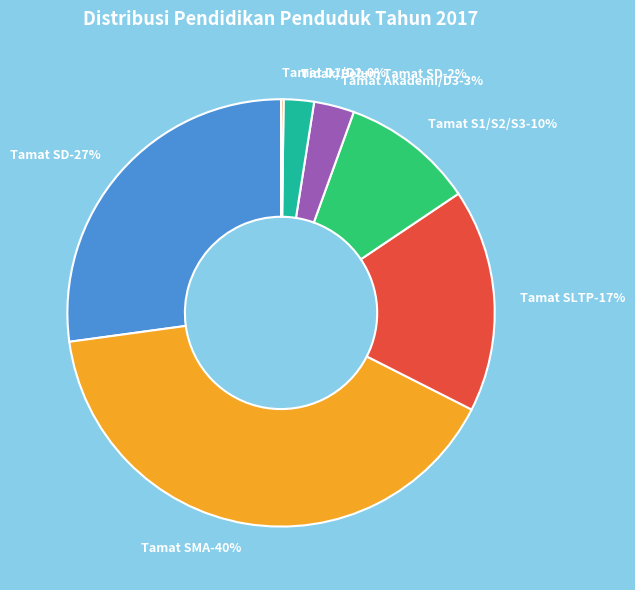

Which slice is the largest?

Tamat SMA